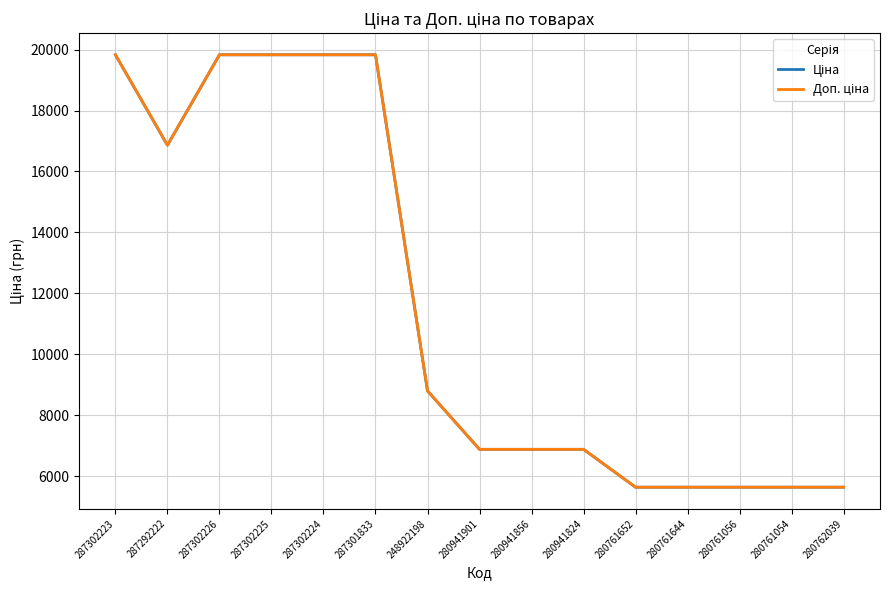

Does the chart display data point markers on the line(s)?

No